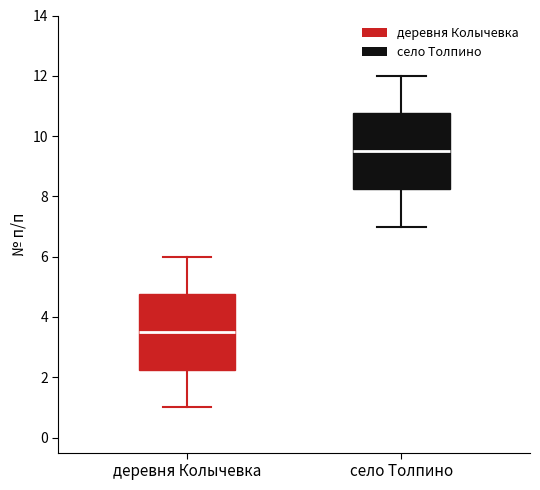

Where does the upper whisker of the box for деревня Колычевка end on the y-axis? The values are not printed on the chart, so give them approximately, as read against the axis.

6.0